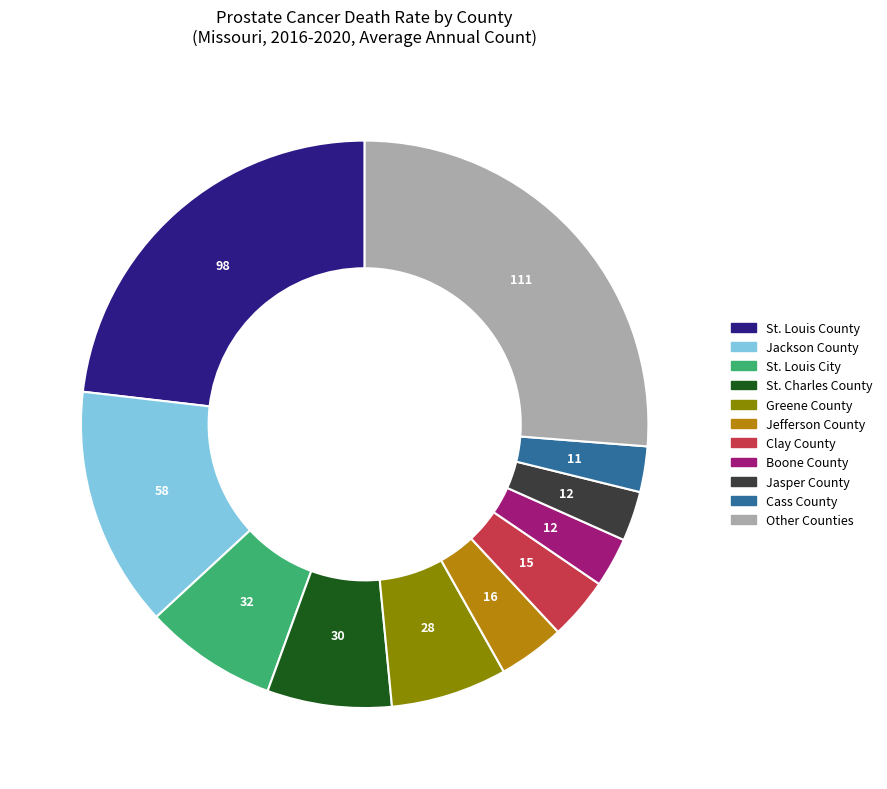

Is there any slice that represents more than half of the pie?

No